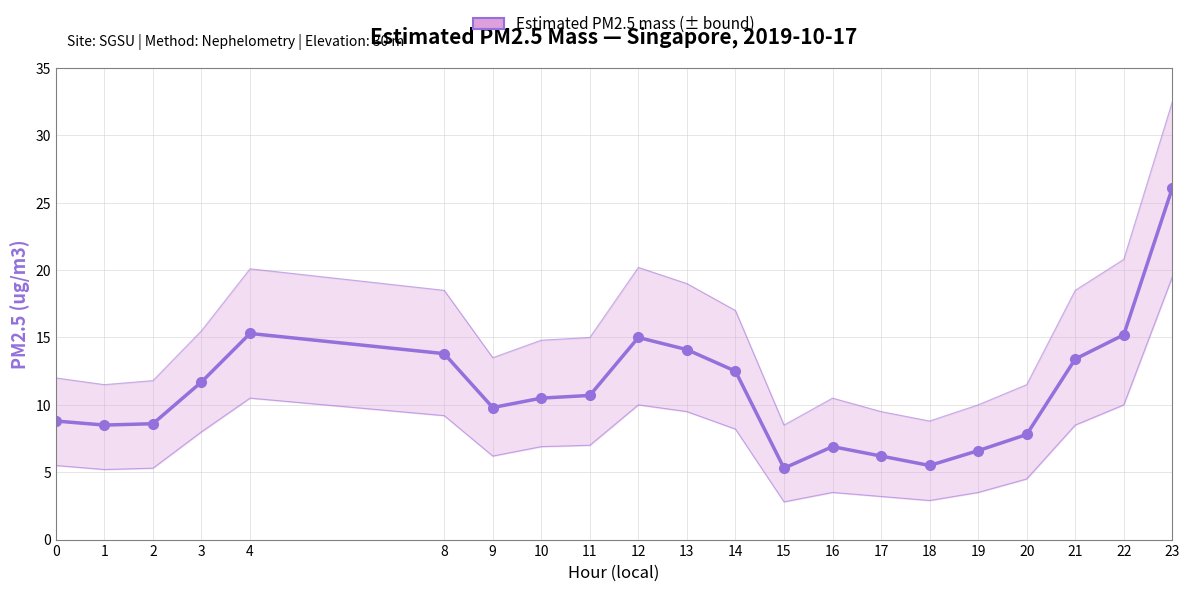

The chart shows a value of 10.7 at 11. True or false?

True